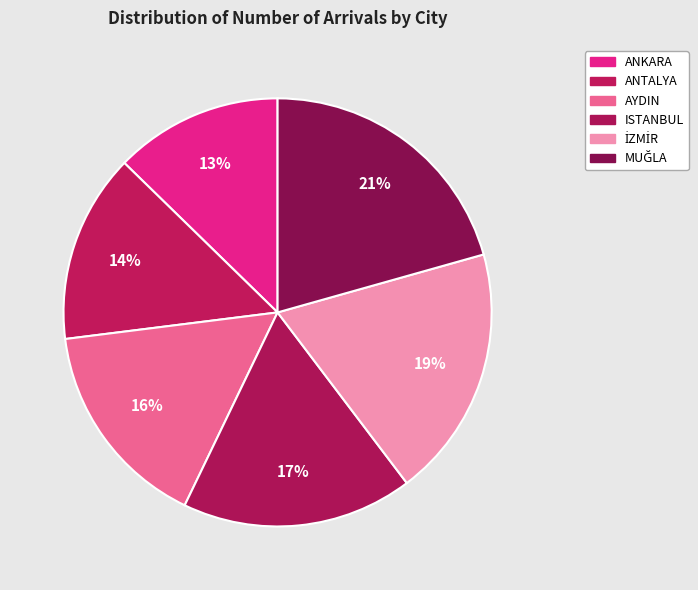

Between MUĞLA and İZMİR, which is larger?

MUĞLA